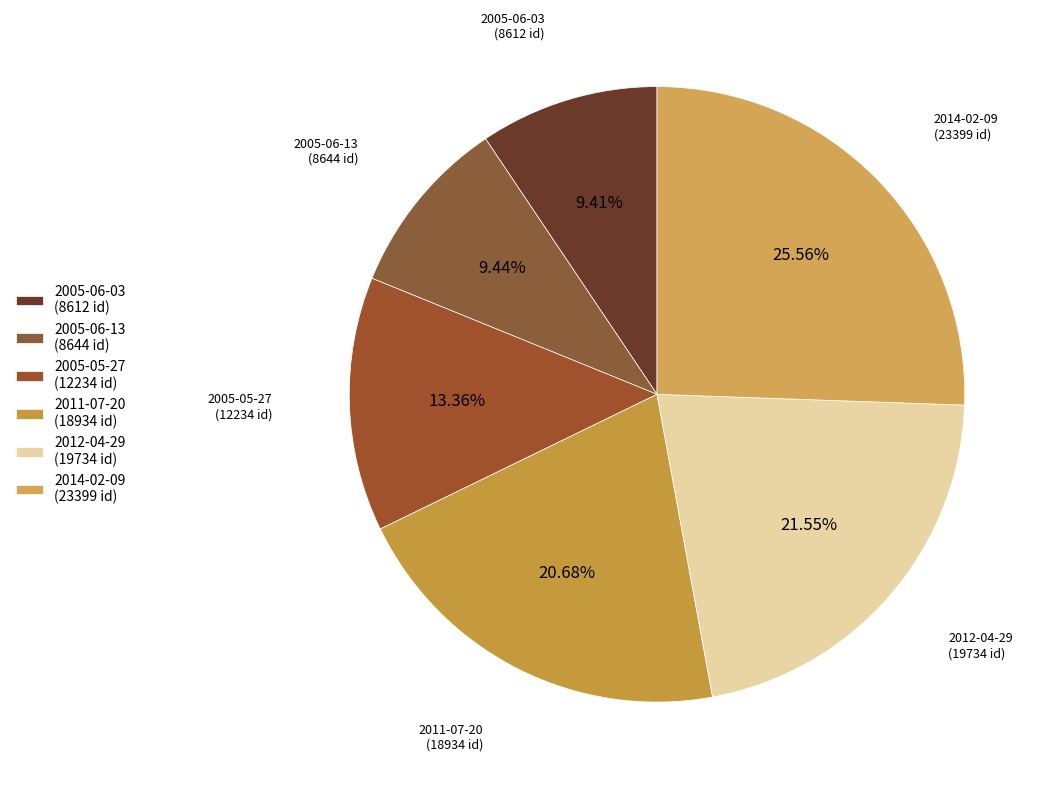

Is there any slice that represents more than half of the pie?

No